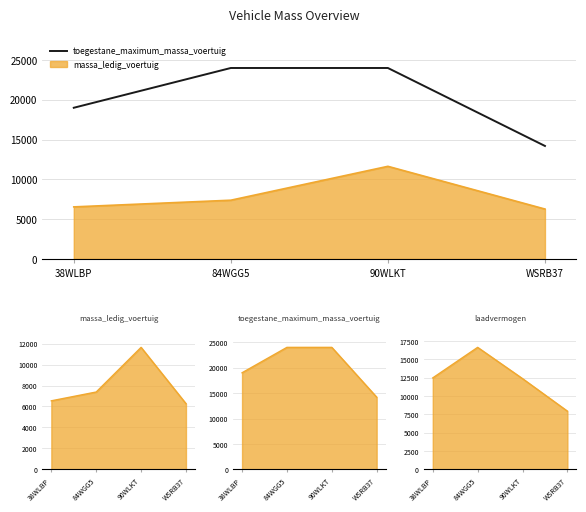

List the labels in order of value, smallest first.

WSRB37, 38WLBP, 84WGG5, 90WLKT